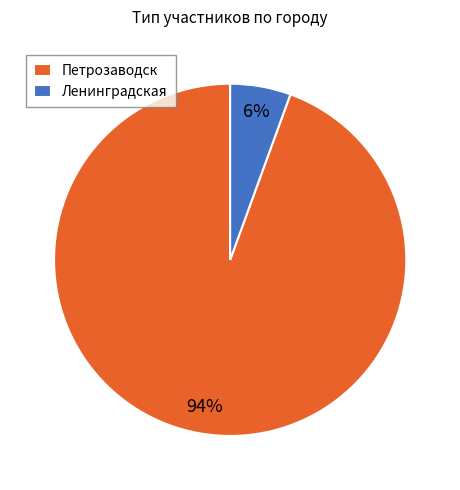

To the nearest percent, what is the combined percentage of Петрозаводск and Ленинградская?

100%